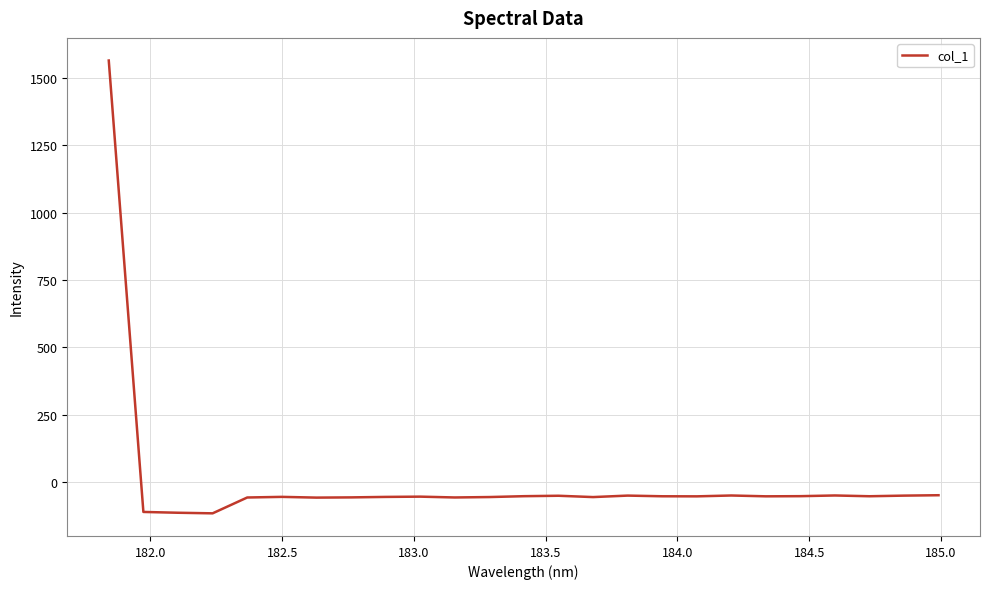

How many lines are shown in the chart?

1